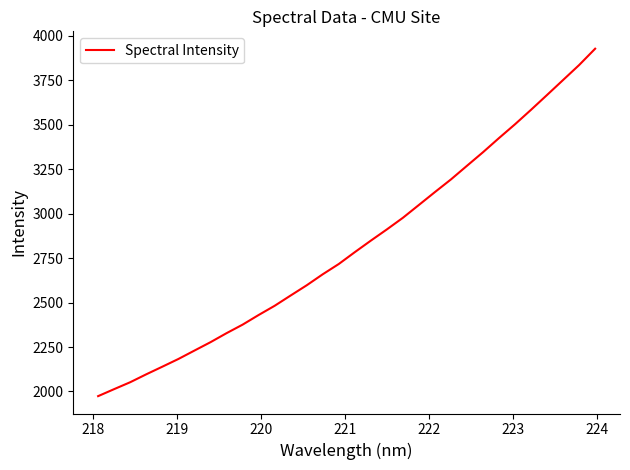

What is the difference between the maximum and second lowest values?

1913.8